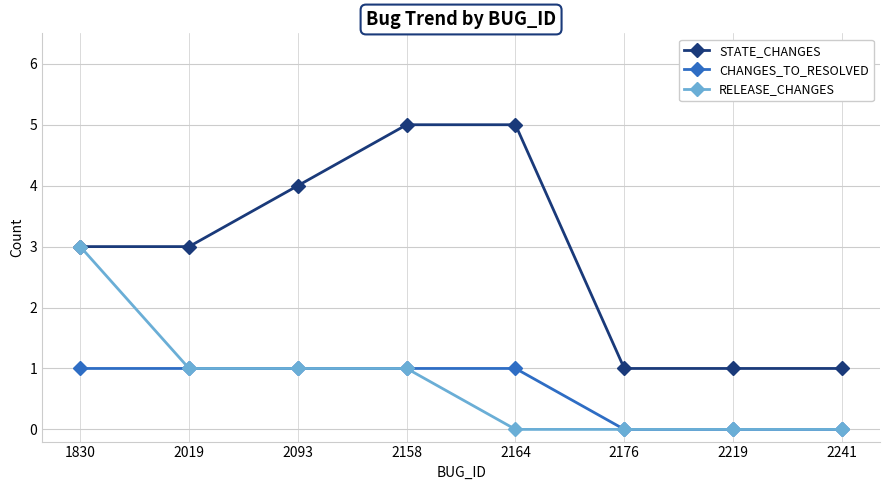

Which series has the largest total across all categories?

STATE_CHANGES